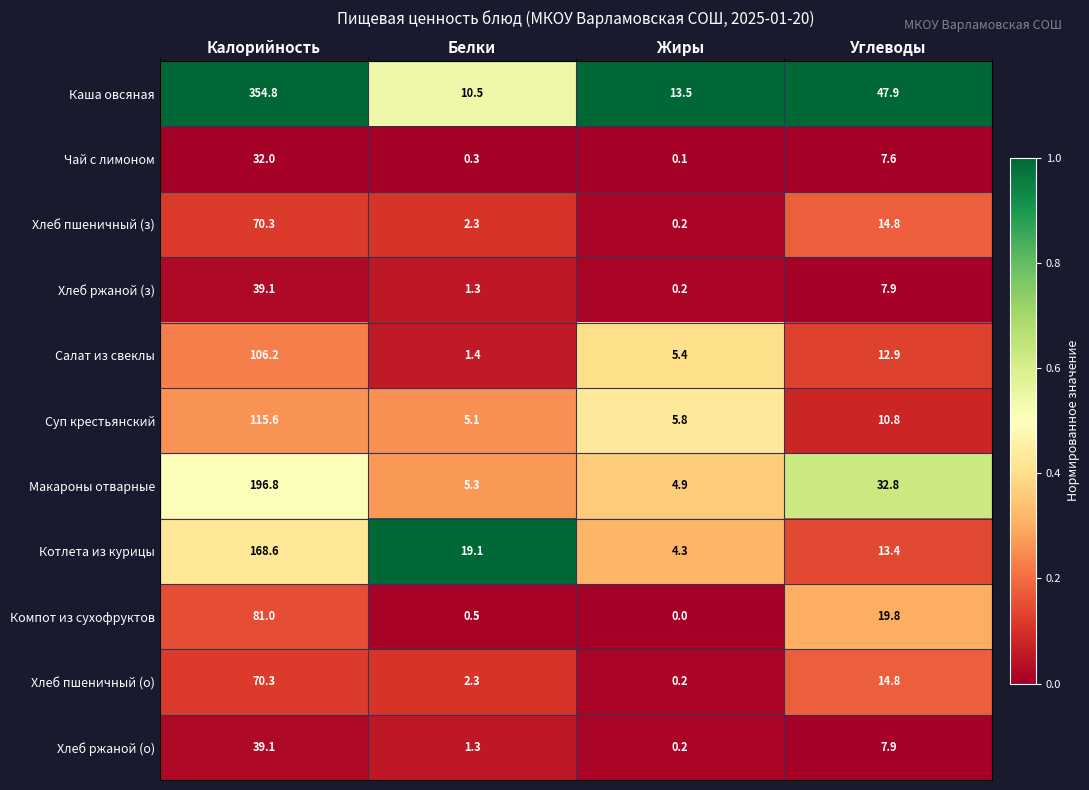

Between Белки and Углеводы, which series saw the biggest shift?

Каша овсяная